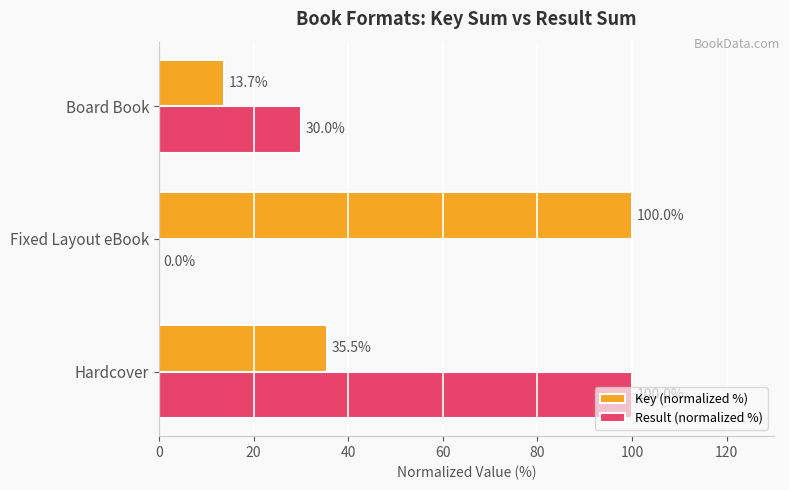

The value of Key (normalized %) at Hardcover is 35.5. True or false?

True